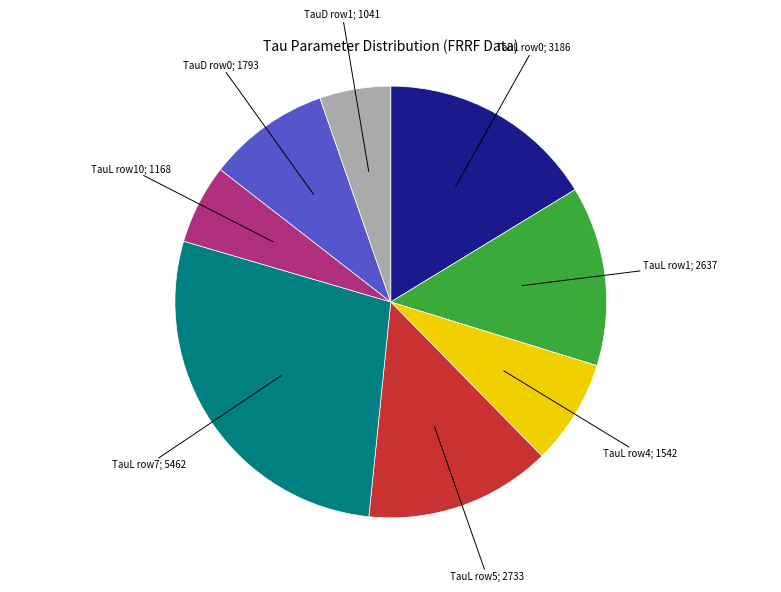

Is there any slice that represents more than half of the pie?

No